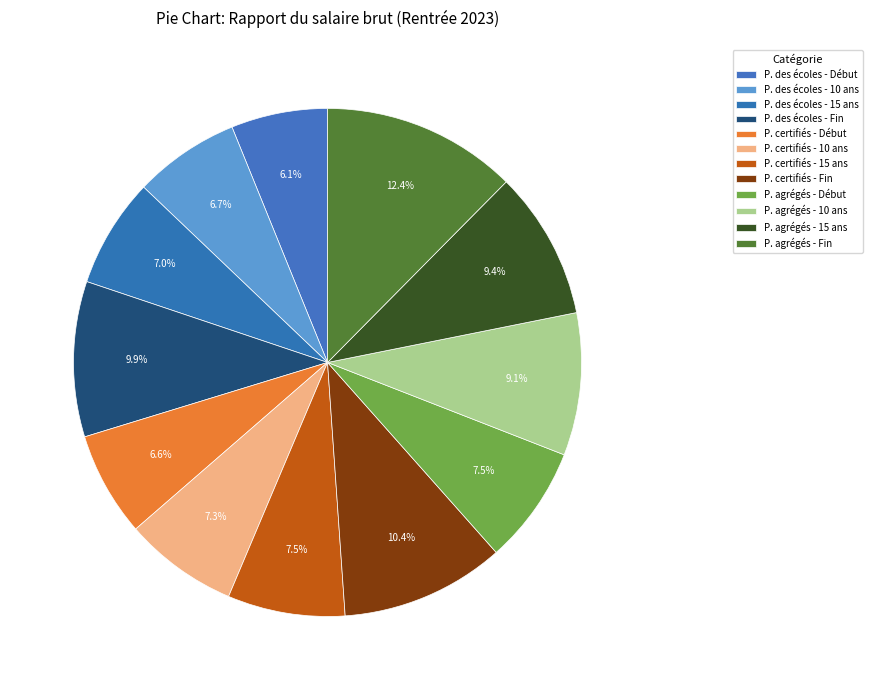

How many segments does this pie chart have?

12